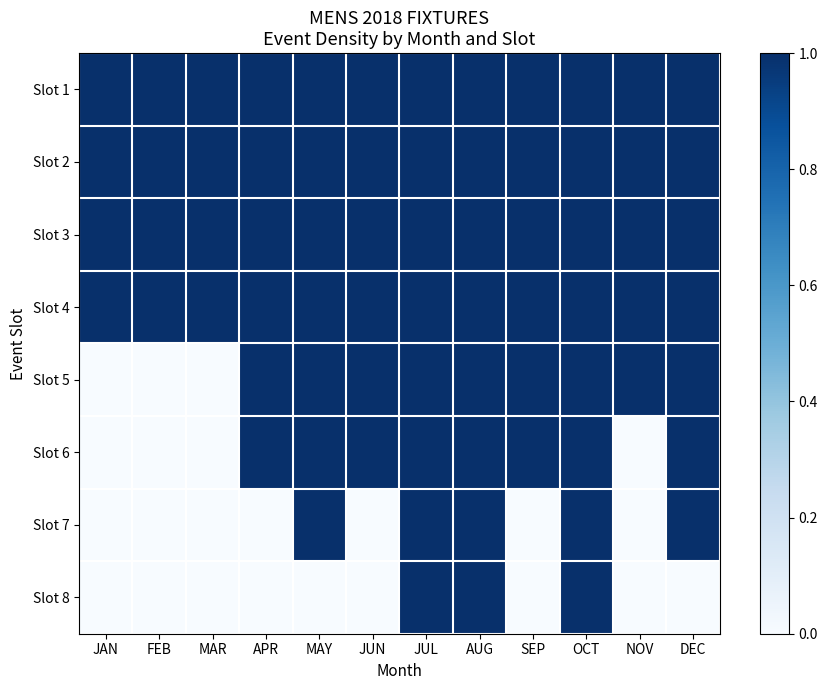

Reading left to right, extract all data points from this chart.

Slot 1: JAN=1	FEB=1	MAR=1	APR=1	MAY=1	JUN=1	JUL=1	AUG=1	SEP=1	OCT=1	NOV=1	DEC=1
Slot 2: JAN=1	FEB=1	MAR=1	APR=1	MAY=1	JUN=1	JUL=1	AUG=1	SEP=1	OCT=1	NOV=1	DEC=1
Slot 3: JAN=1	FEB=1	MAR=1	APR=1	MAY=1	JUN=1	JUL=1	AUG=1	SEP=1	OCT=1	NOV=1	DEC=1
Slot 4: JAN=1	FEB=1	MAR=1	APR=1	MAY=1	JUN=1	JUL=1	AUG=1	SEP=1	OCT=1	NOV=1	DEC=1
Slot 5: JAN=0	FEB=0	MAR=0	APR=1	MAY=1	JUN=1	JUL=1	AUG=1	SEP=1	OCT=1	NOV=1	DEC=1
Slot 6: JAN=0	FEB=0	MAR=0	APR=1	MAY=1	JUN=1	JUL=1	AUG=1	SEP=1	OCT=1	NOV=0	DEC=1
Slot 7: JAN=0	FEB=0	MAR=0	APR=0	MAY=1	JUN=0	JUL=1	AUG=1	SEP=0	OCT=1	NOV=0	DEC=1
Slot 8: JAN=0	FEB=0	MAR=0	APR=0	MAY=0	JUN=0	JUL=1	AUG=1	SEP=0	OCT=1	NOV=0	DEC=0